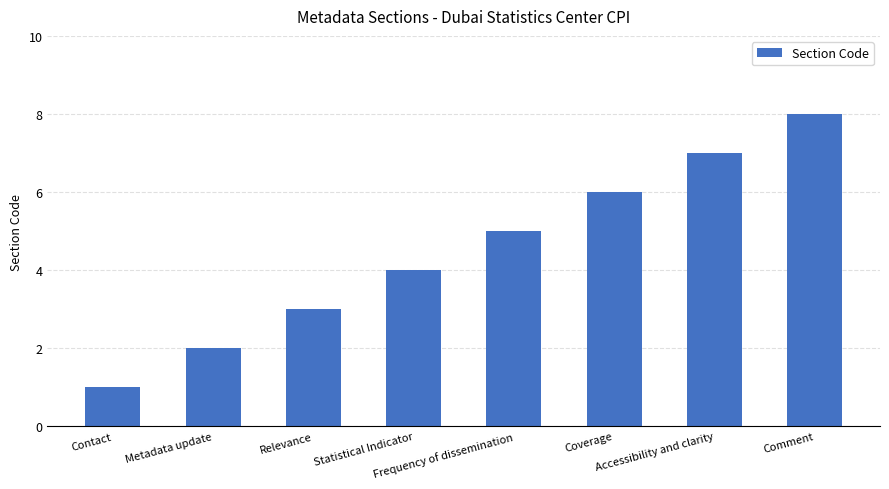

The value at Statistical Indicator is 1. True or false?

False